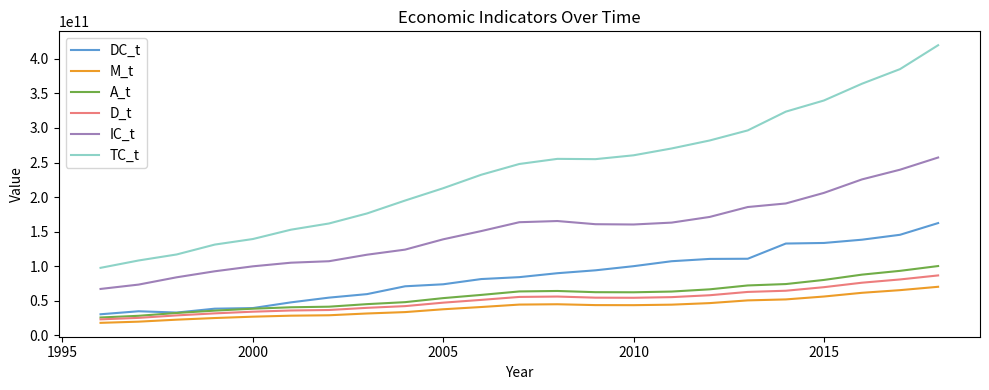

True or false: IC_t and M_t cross at least once.

False